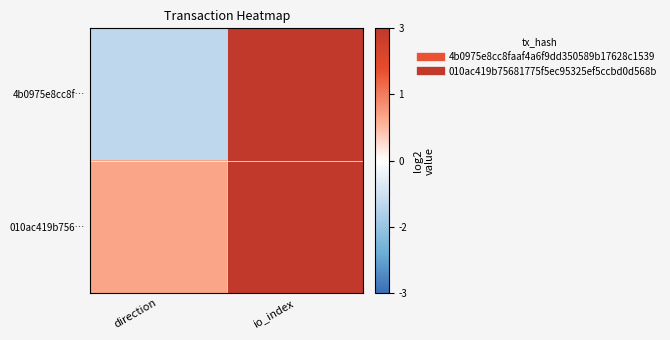

At which category does the chart reach its minimum across all series?

direction